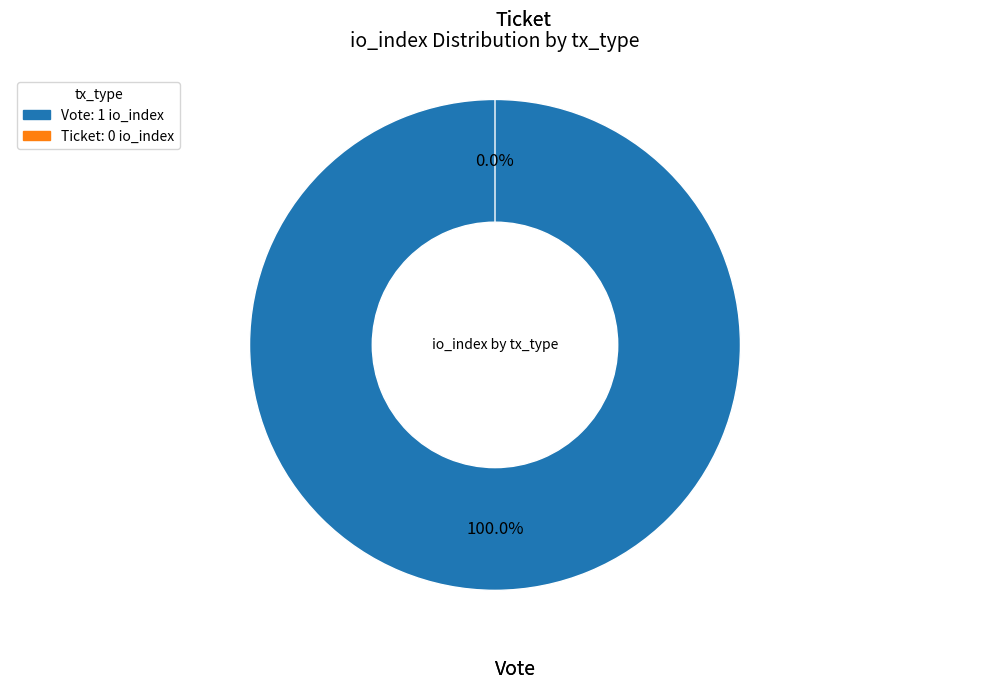

To the nearest percent, what percentage of the pie is Vote?

100%